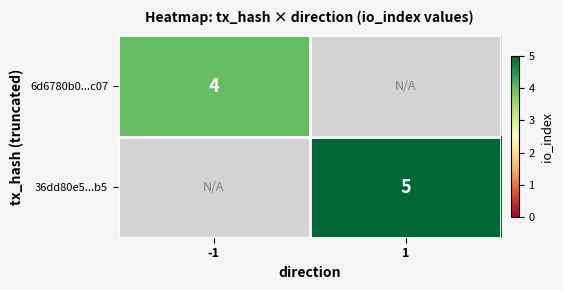

What is the greatest value displayed?

5.0